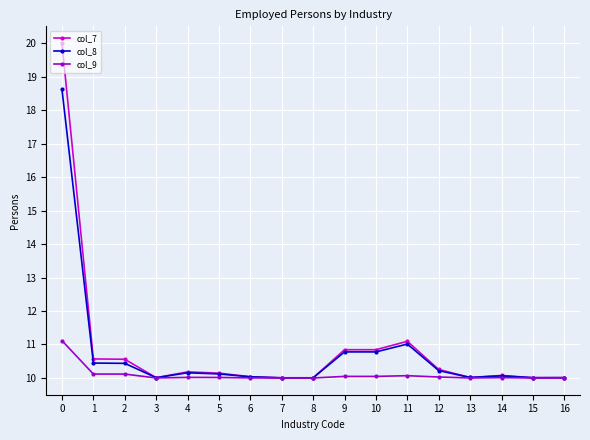

What is the maximum value shown in the chart?

20.0